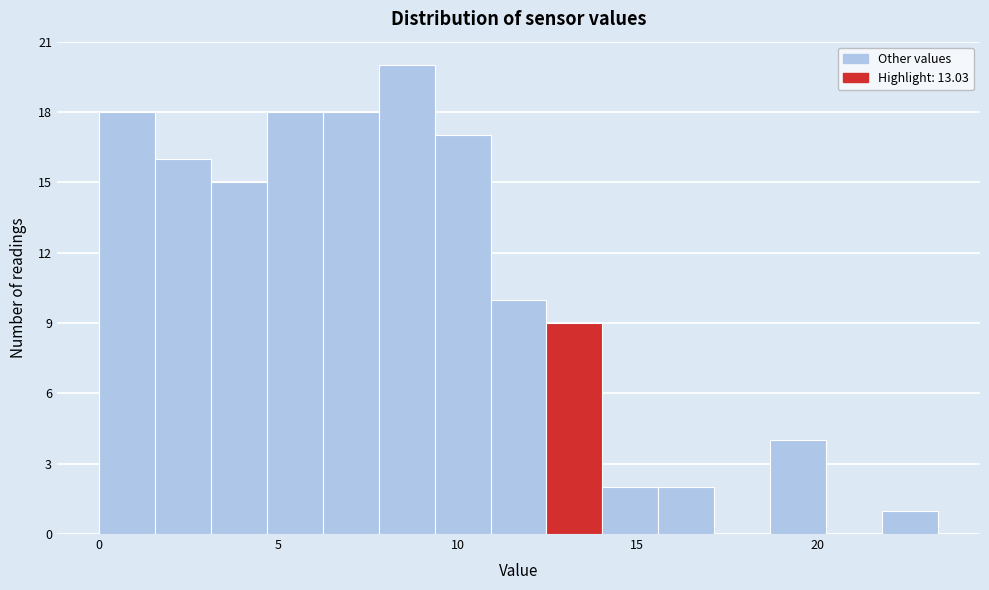

Read against the x-axis, roughly where is the centre of the tallest bar?

8.5